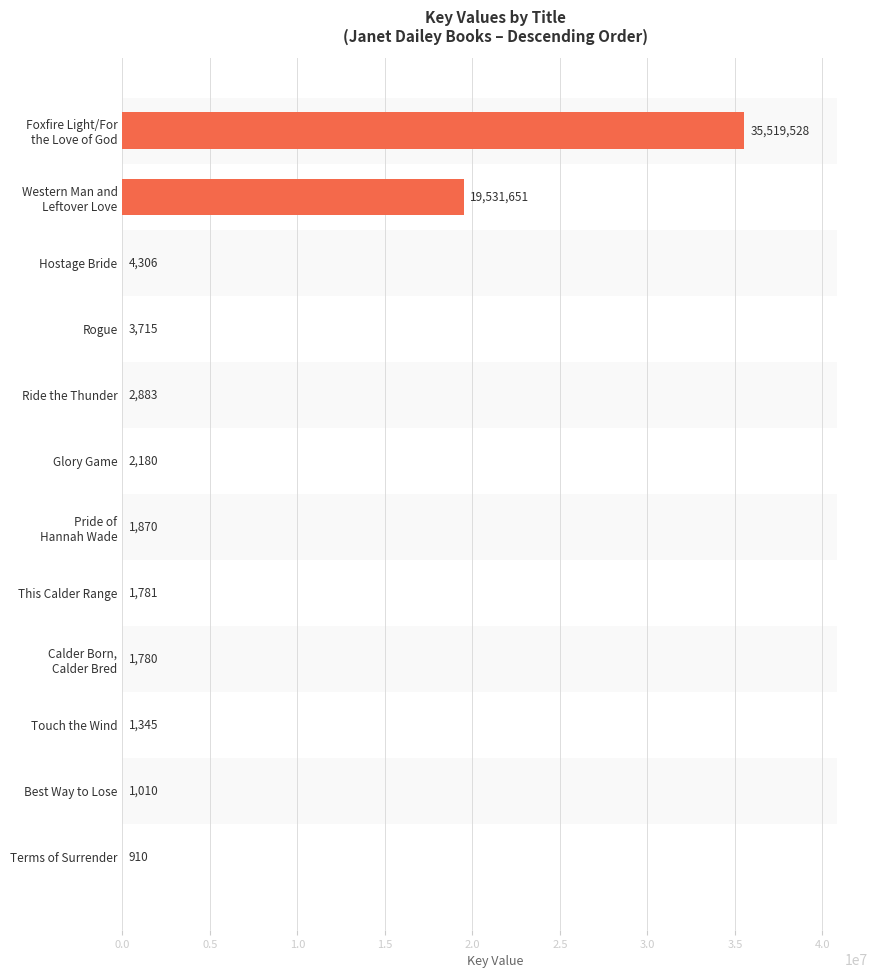

What is the difference between the values at Ride the Thunder and Best Way to Lose?

1873